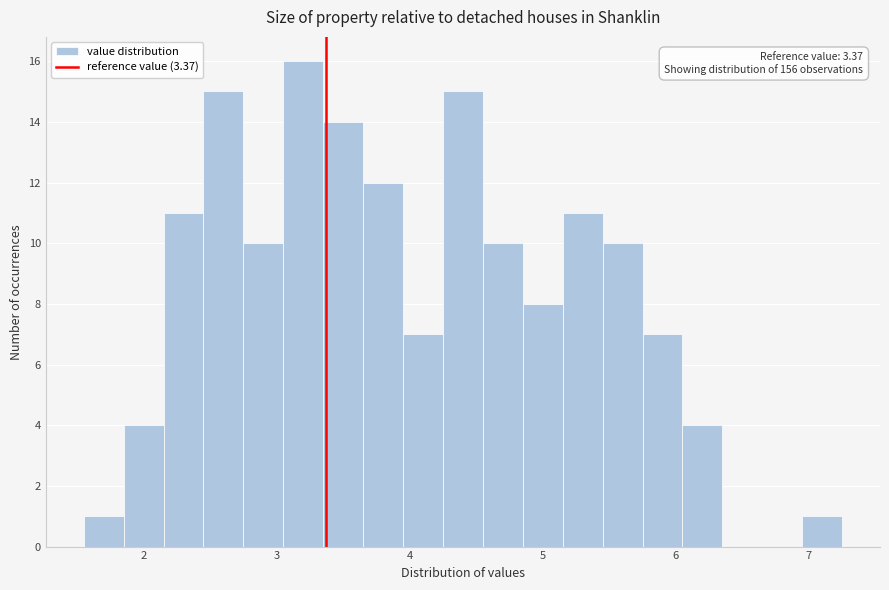

Read against the x-axis, roughly where is the centre of the tallest bar?

3.2